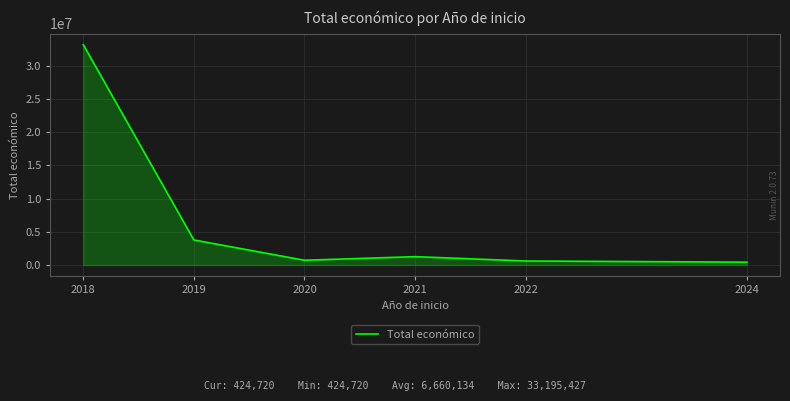

The value at 2022 is 602260. True or false?

True